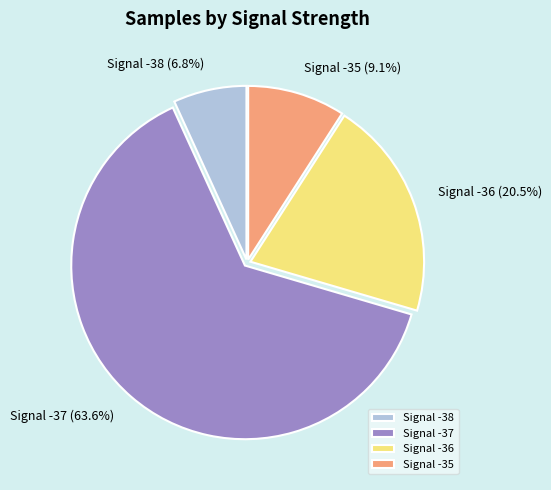

What is the largest slice in the pie chart?

Signal -37